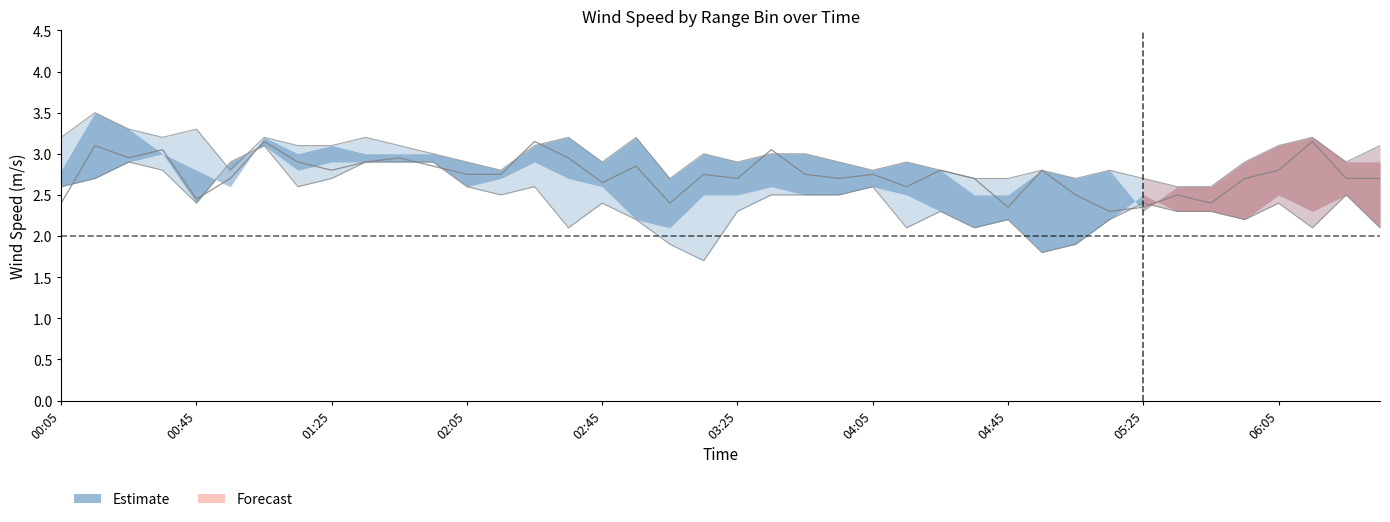

How many lines are shown in the chart?

6